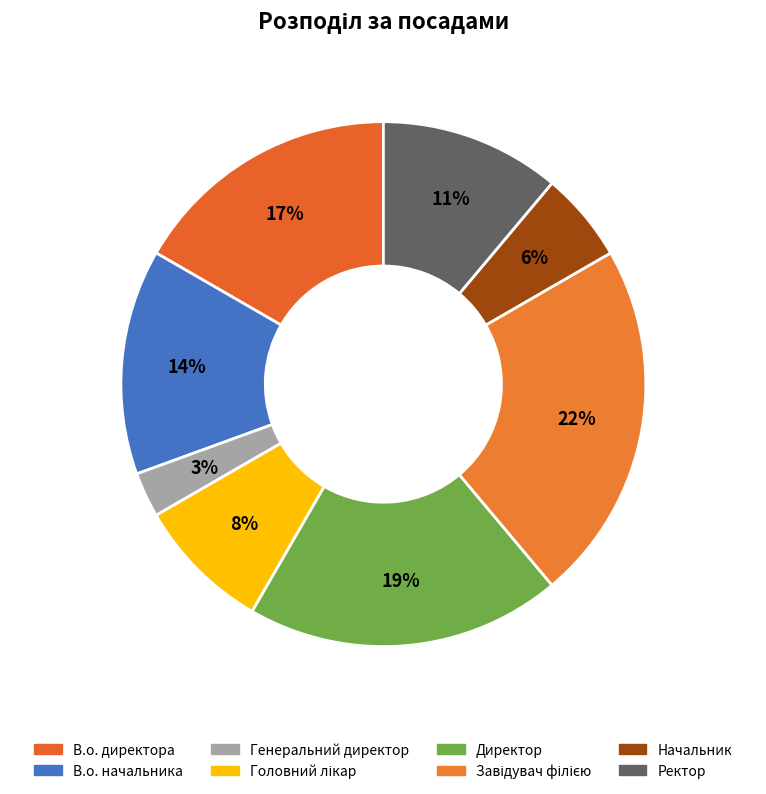

How many slices are in this pie chart?

8